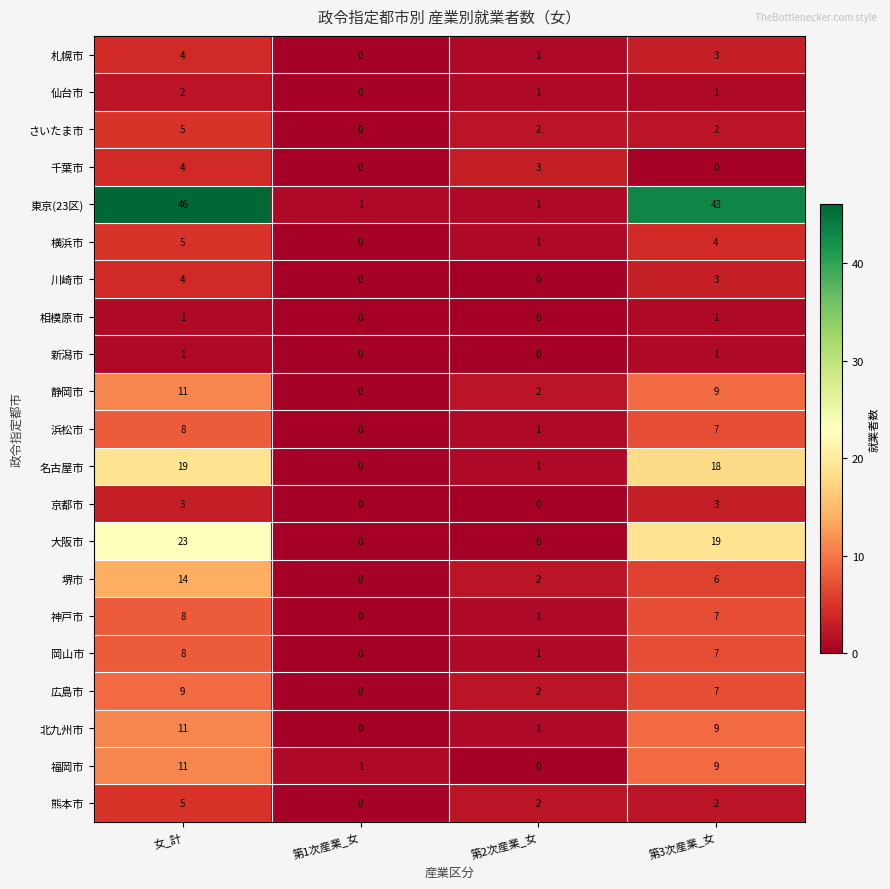

Count the number of categories in the chart.

4